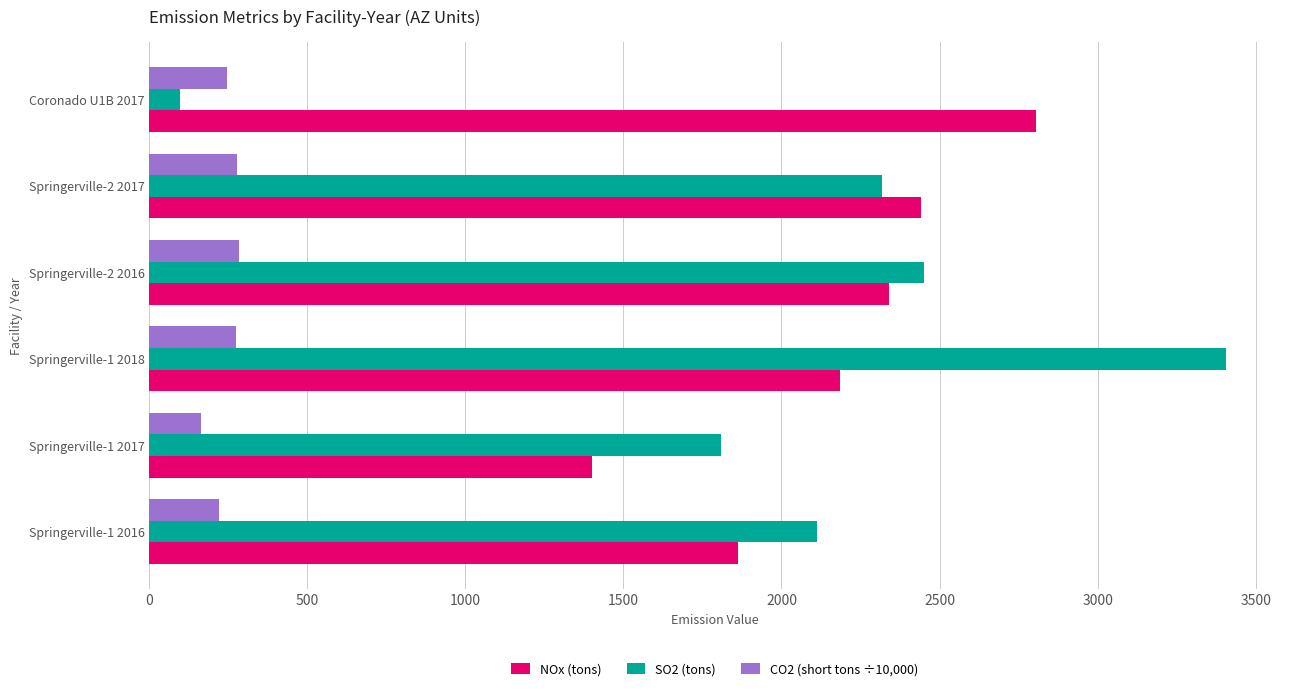

Which series changed the most between Springerville-1 2018 and Coronado U1B 2017?

SO2 (tons)